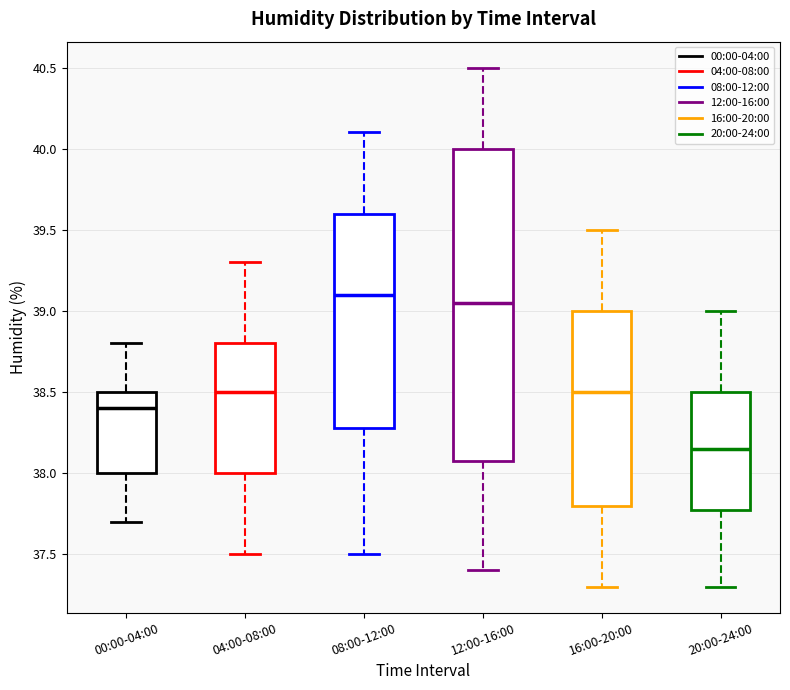

Reading left to right, read every box against the y-axis: the position of its median line, the range the box covers, and the ends of its whiskers. The values are not printed on the chart, so give them approximately, as read against the axis.

00:00-04:00: median 38.40, box 38.00 to 38.50, whiskers 37.70 to 38.80
04:00-08:00: median 38.50, box 38.00 to 38.80, whiskers 37.50 to 39.30
08:00-12:00: median 39.10, box 38.30 to 39.60, whiskers 37.50 to 40.10
12:00-16:00: median 39.05, box 38.10 to 40.00, whiskers 37.40 to 40.50
16:00-20:00: median 38.50, box 37.80 to 39.00, whiskers 37.30 to 39.50
20:00-24:00: median 38.15, box 37.80 to 38.50, whiskers 37.30 to 39.00